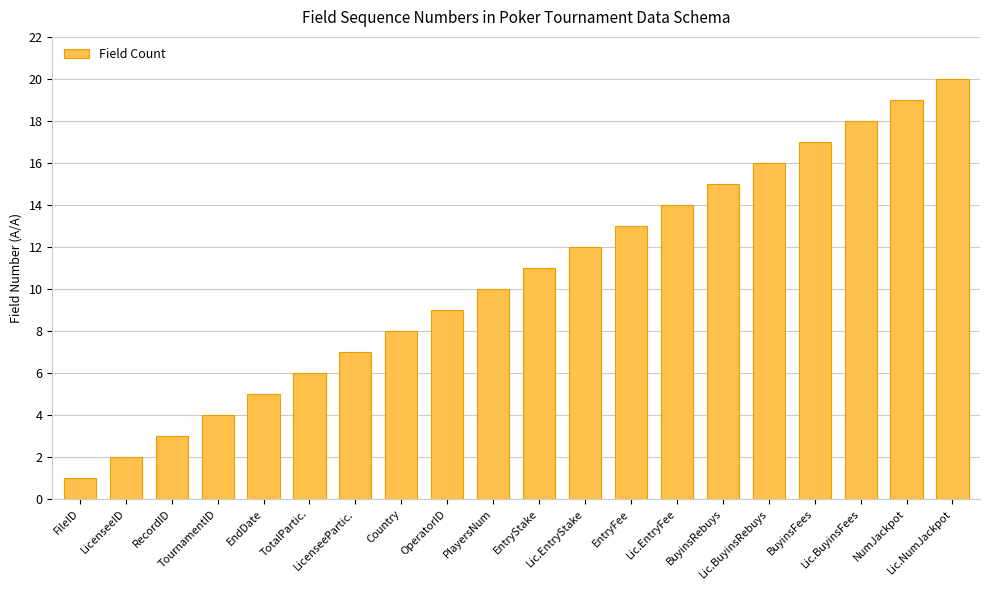

What is the difference between the maximum and second lowest values?

18